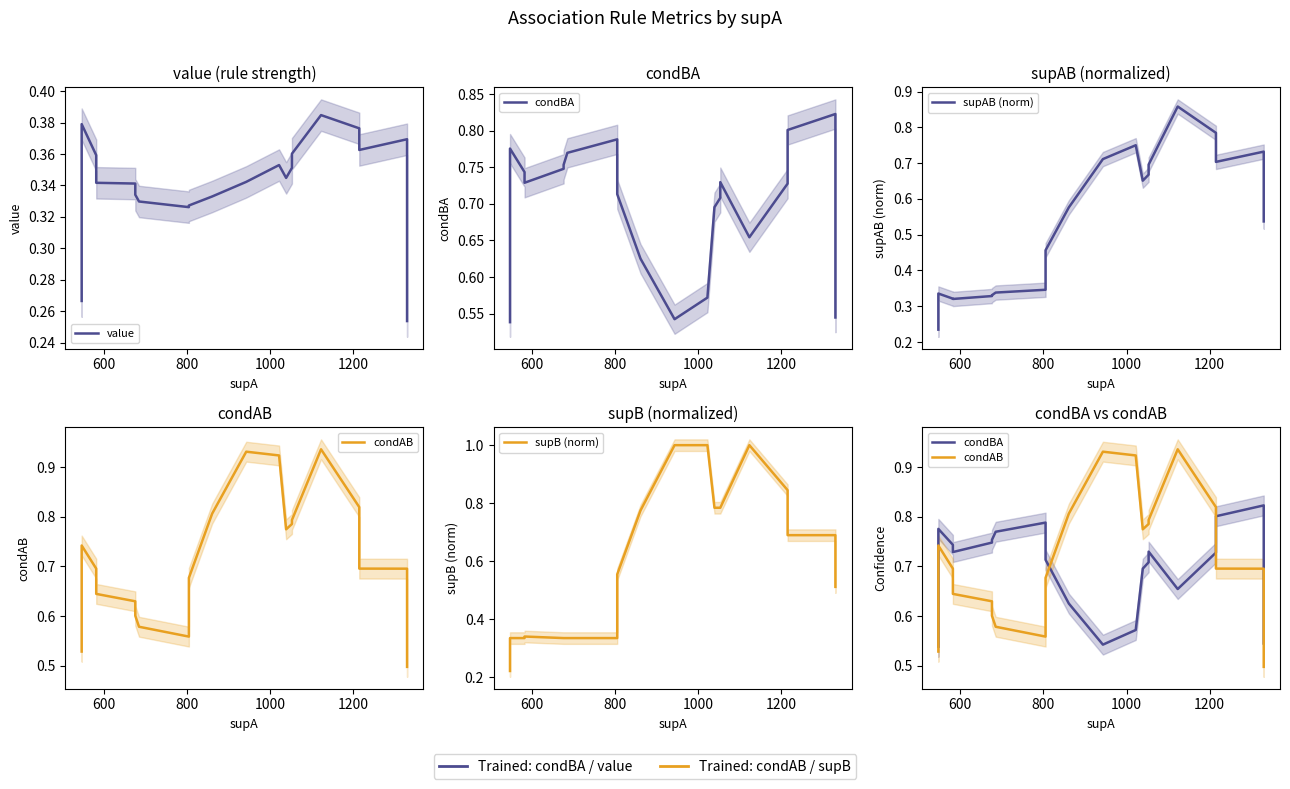

Is this an area chart (filled region under the line)?

No